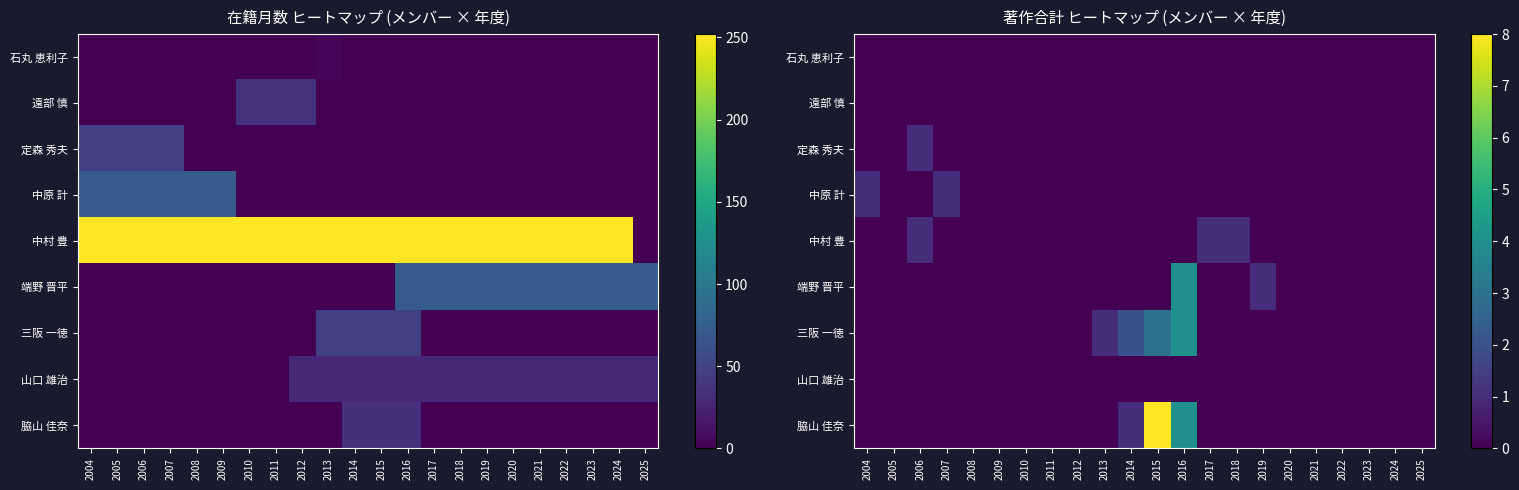

At how many categories does at least one series exceed 3?

2